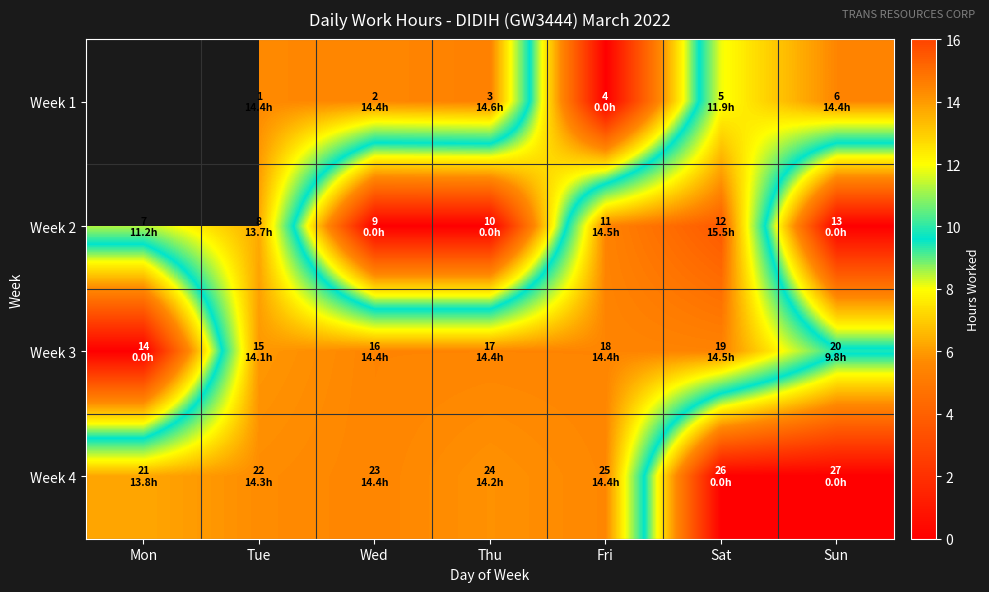

How many positive values does the Week 3 series have?

6